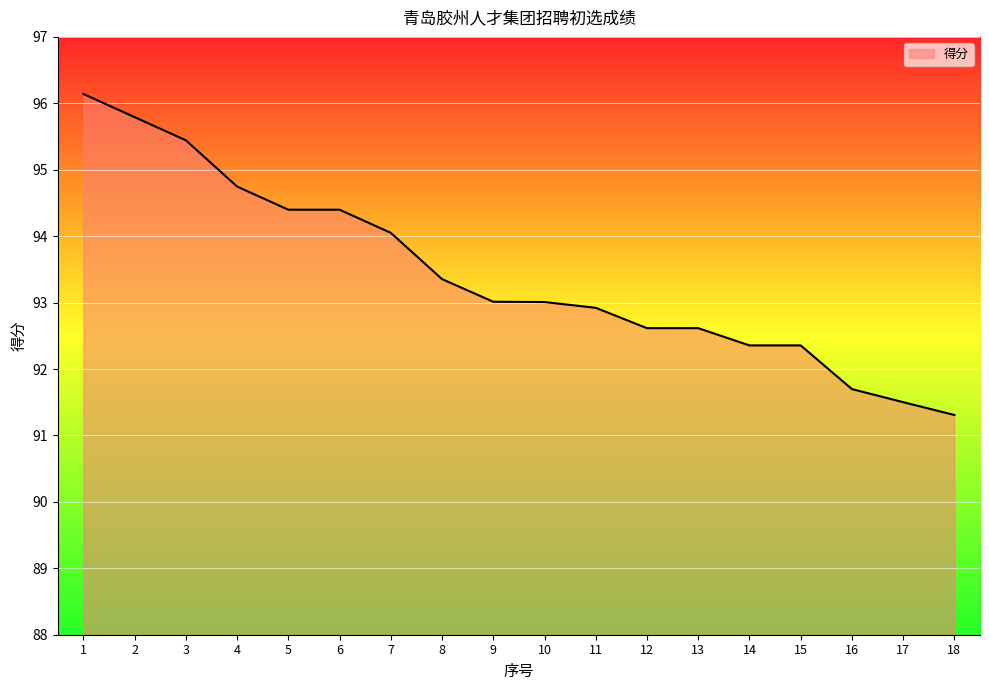

What is the change in value from 8 to 17?

-1.9